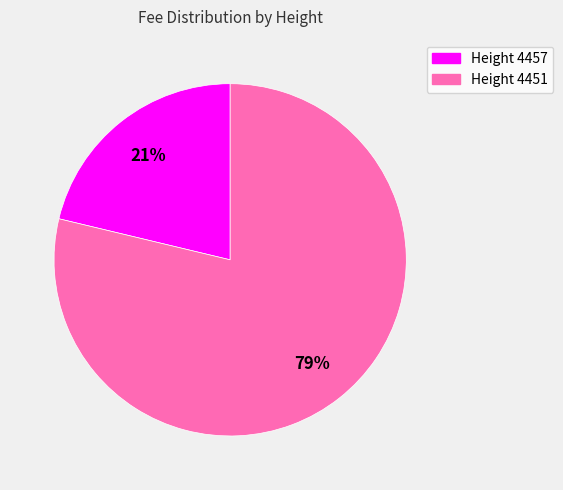

To the nearest percent, what is the average slice percentage?

50%